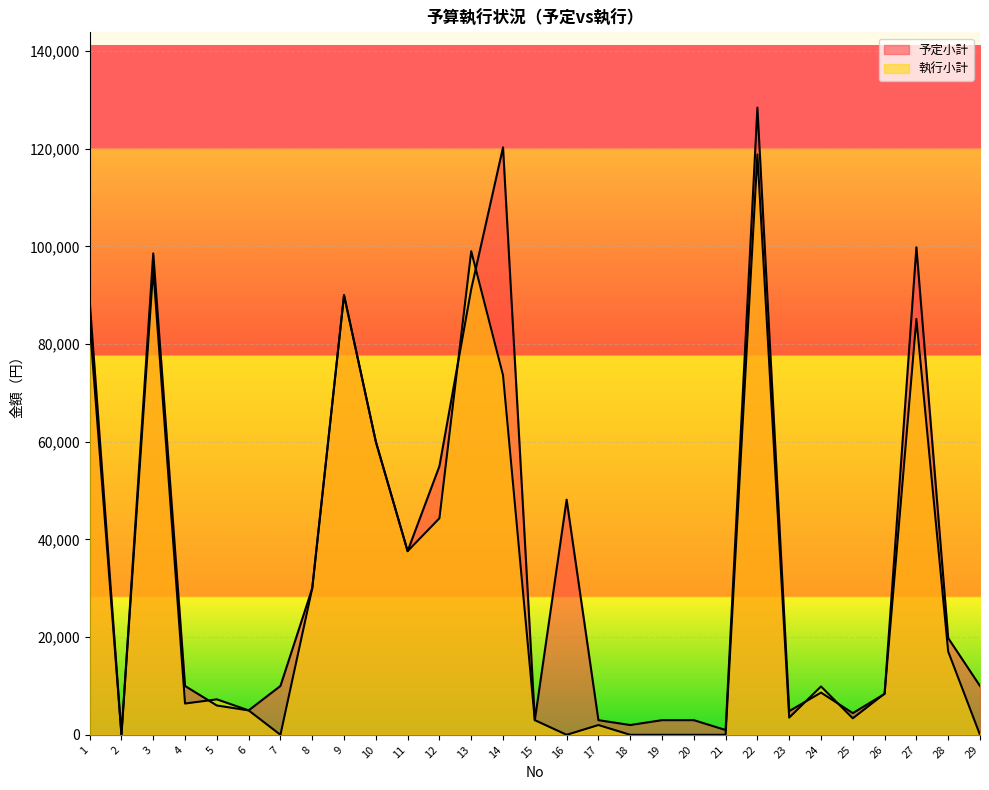

At which label does 執行小計 first exceed 7260?

1